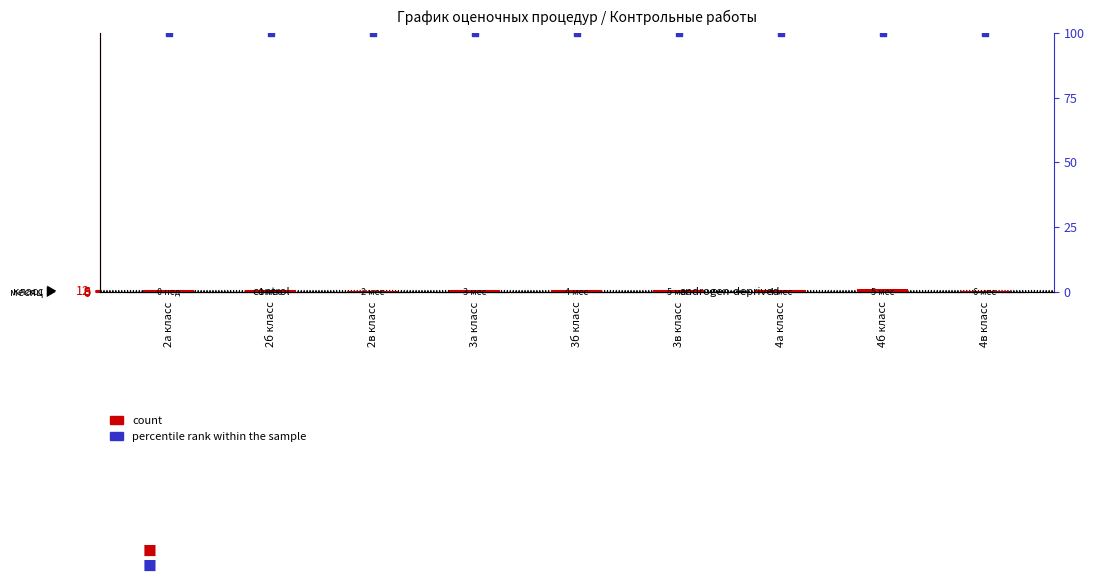

Is the value of percentile rank within the sample at 4б класс greater than the value of count at 4б класс?

Yes